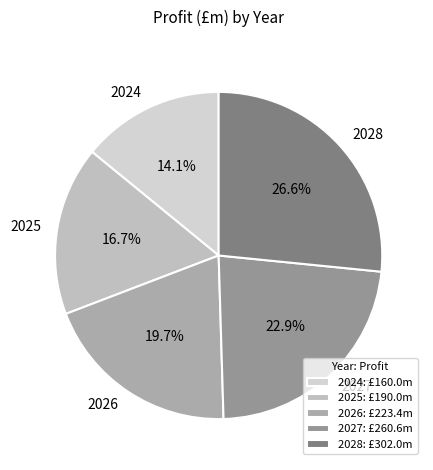

Is there a majority slice in this chart?

No